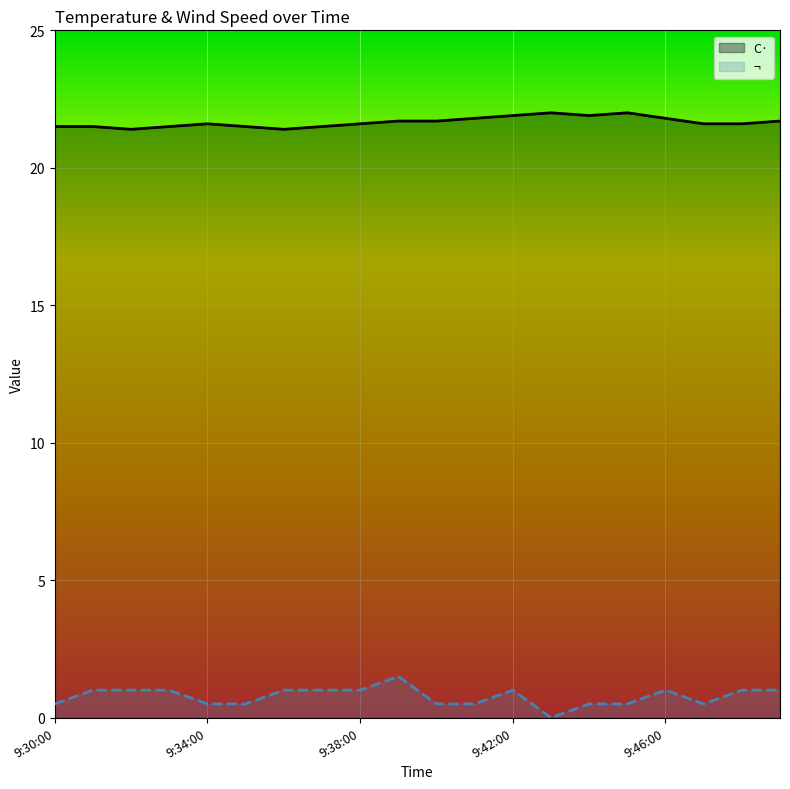

At which category does the chart reach its peak across all series?

13